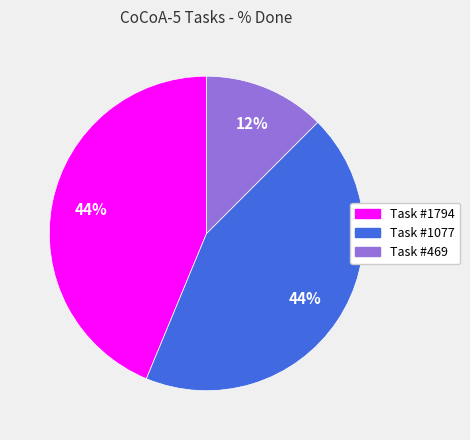

Which category has the smallest portion of the pie?

Task #469